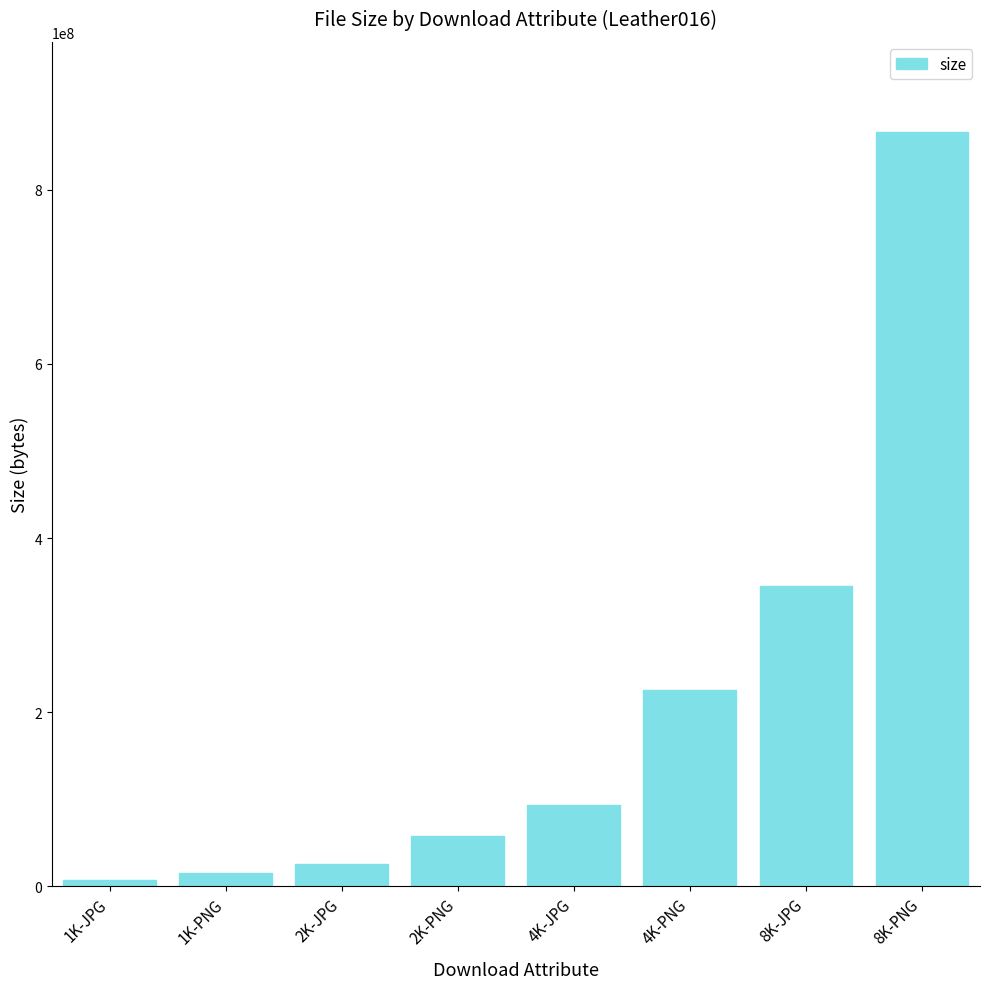

Reading left to right, extract all data points from this chart.

7749706	15160195	25720523	58098020	93248773	225217552	344564846	865758694